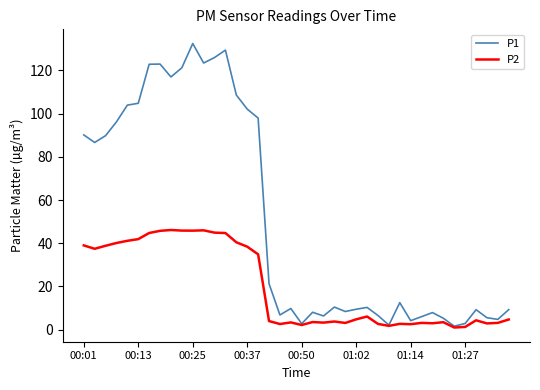

Which series has the largest total across all categories?

P1